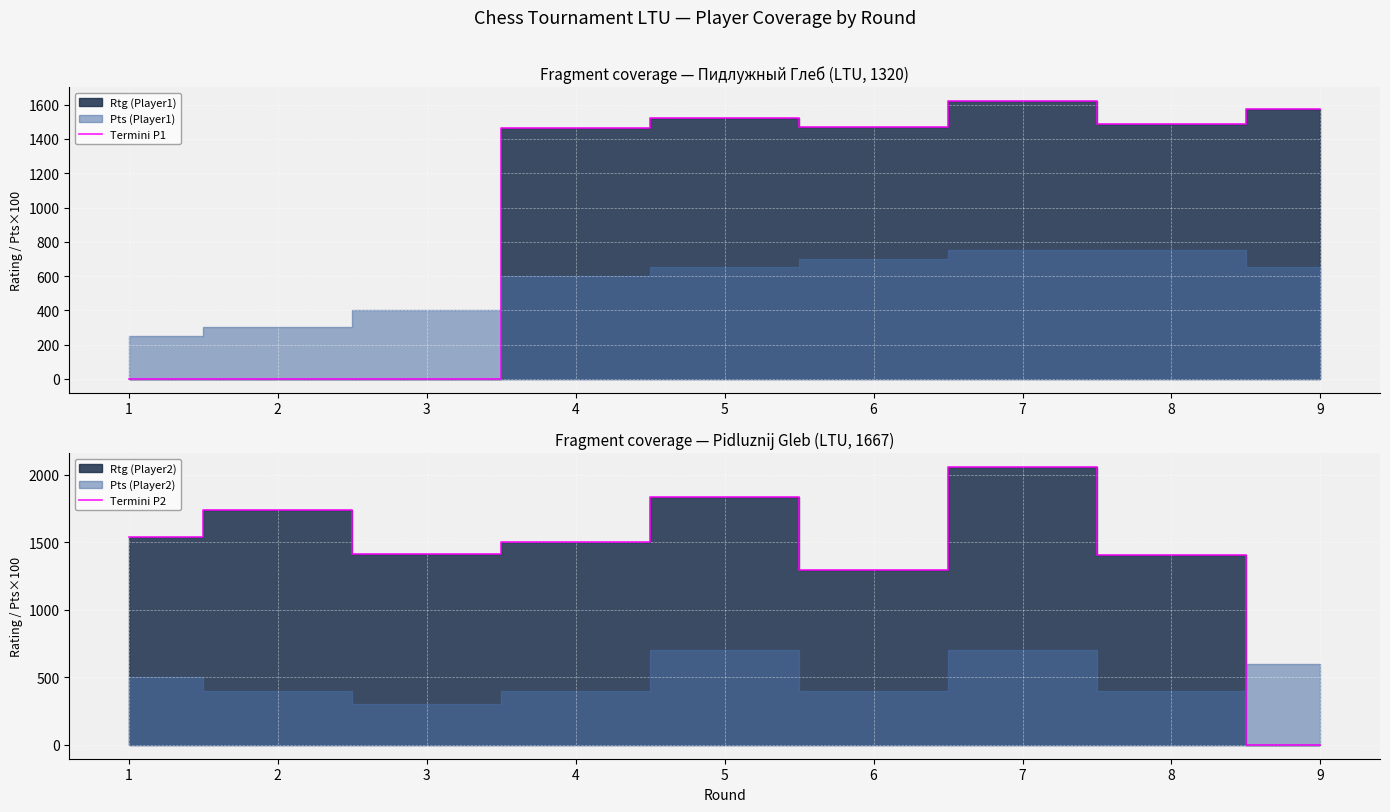

At which category does Termini P2 reach its first local peak?

2